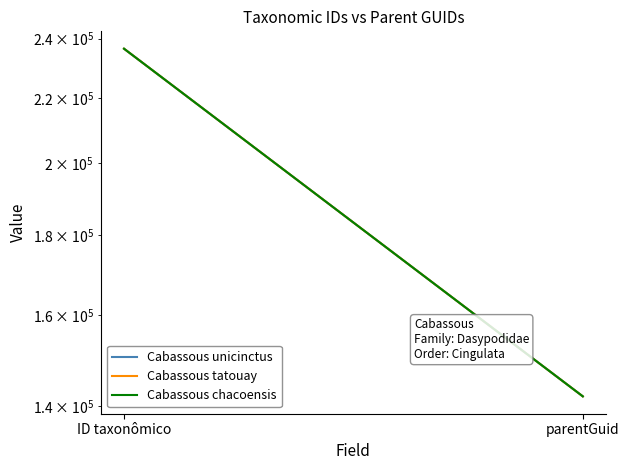

Reading left to right, what are all the values shown in this chart?

Cabassous unicinctus: ID taxonômico=236441	parentGuid=142077
Cabassous tatouay: ID taxonômico=236445	parentGuid=142077
Cabassous chacoensis: ID taxonômico=236443	parentGuid=142077